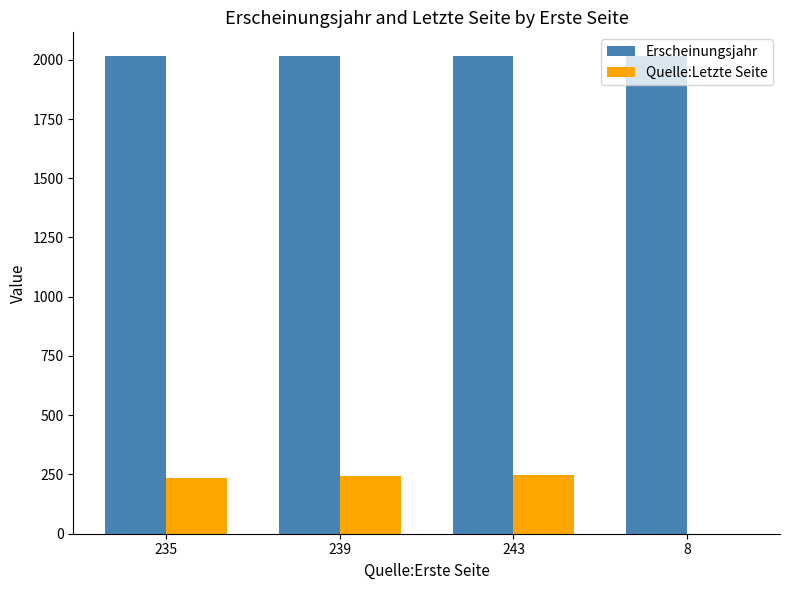

What is the sum of all Erscheinungsjahr values?

8060